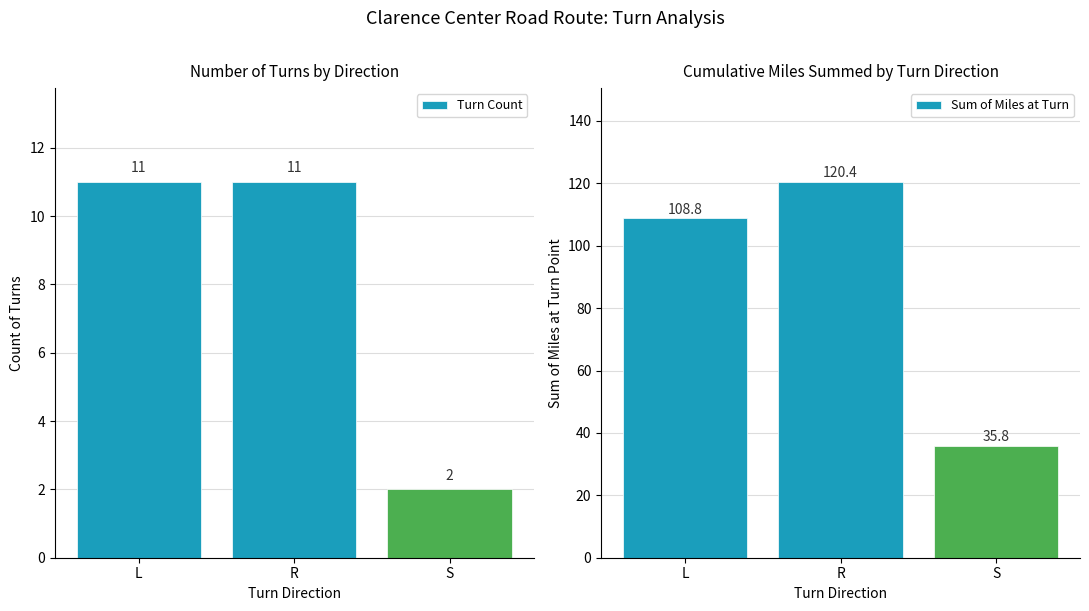

At how many categories does at least one series exceed 76?

2